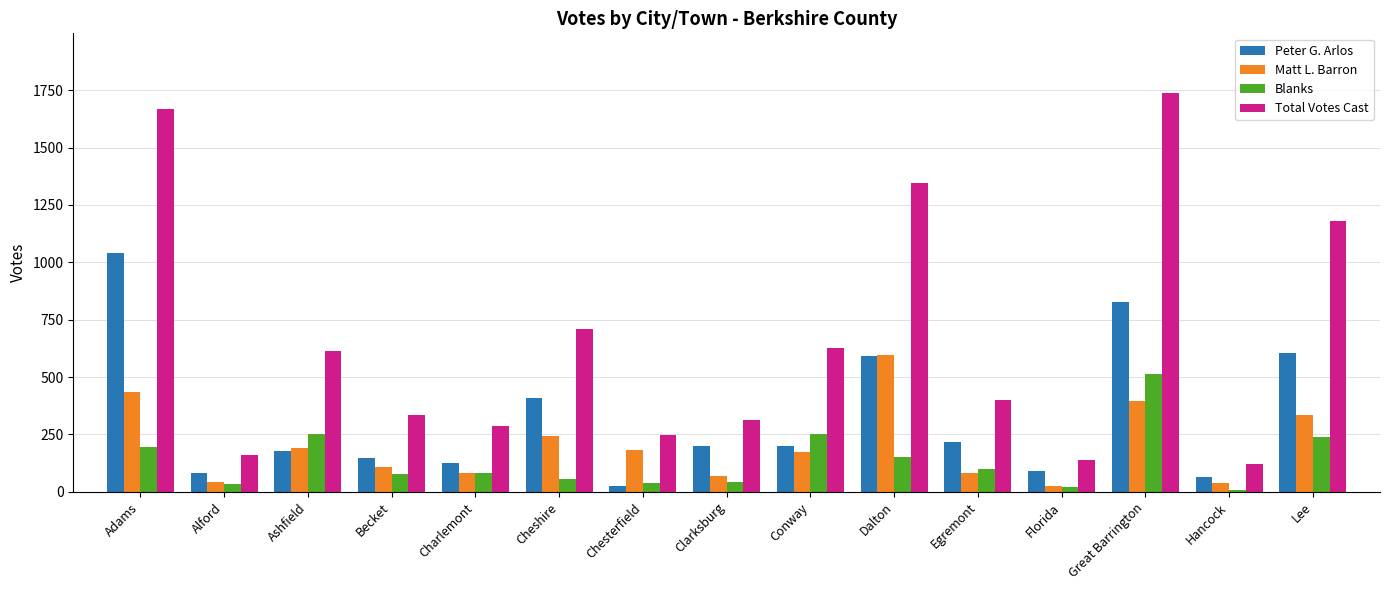

What is the minimum value shown in the chart?

6